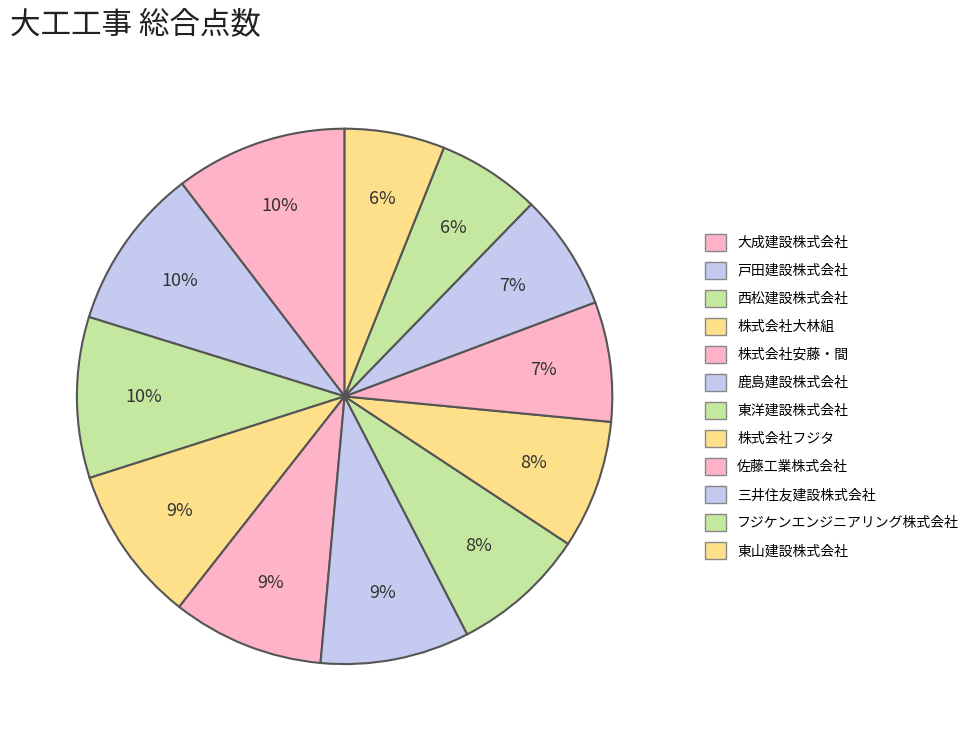

How many segments does this pie chart have?

12